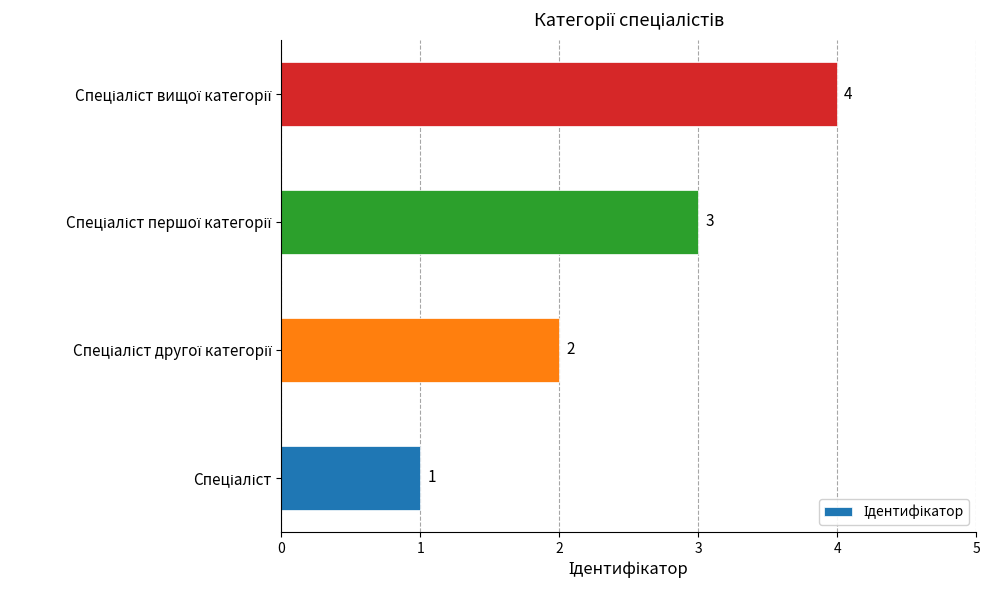

What is the greatest value displayed?

4